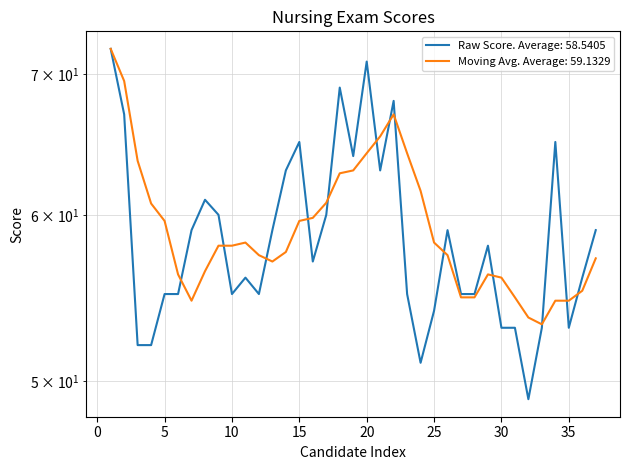

Is it true that the value at 37 is 59?

True